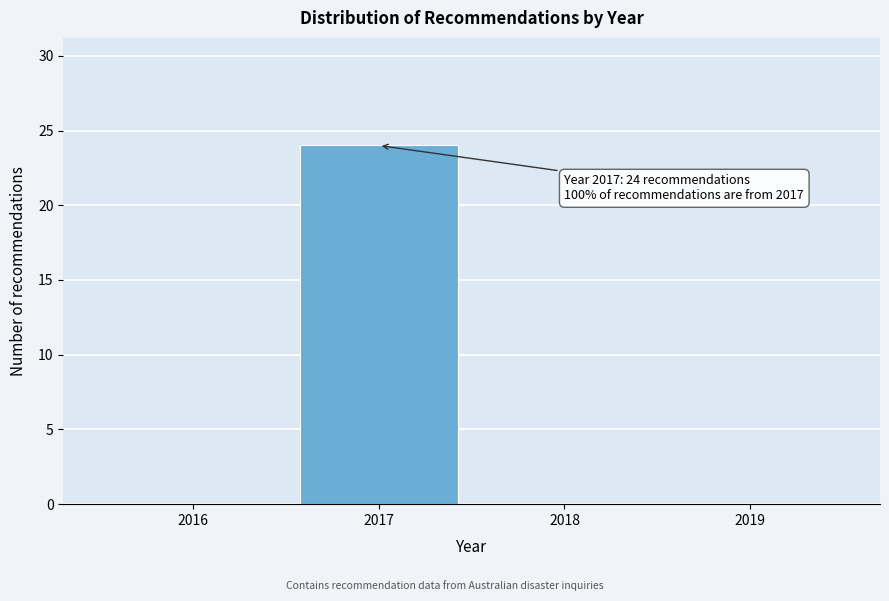

Over which range of the x-axis is the bar tallest?

2016.5 to 2017.5